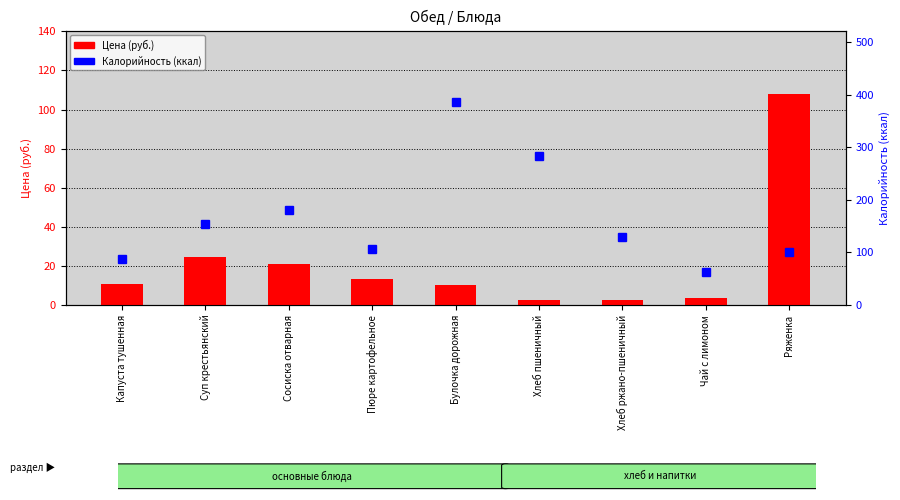

At which category does the chart reach its minimum across all series?

Хлеб ржано-пшеничный